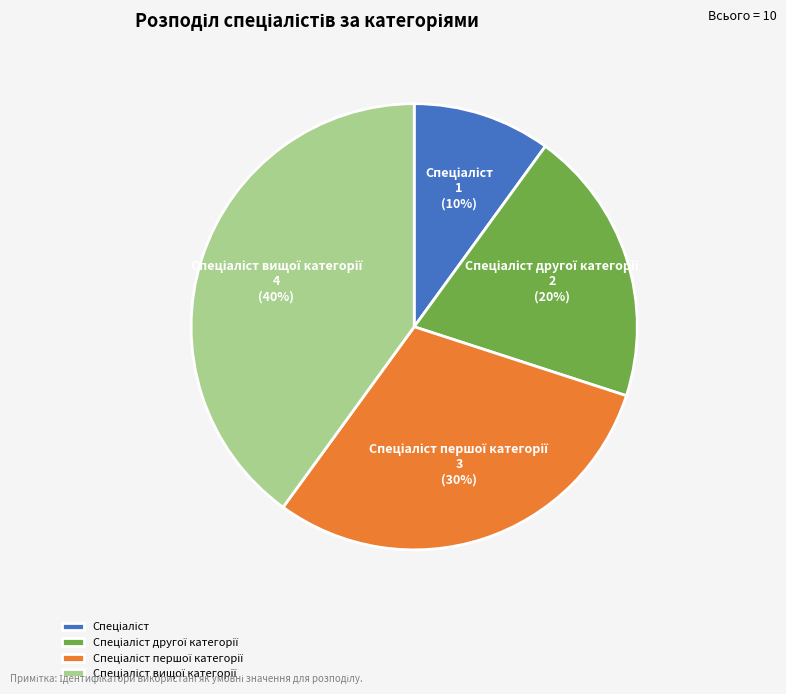

Does any single category account for the majority?

No